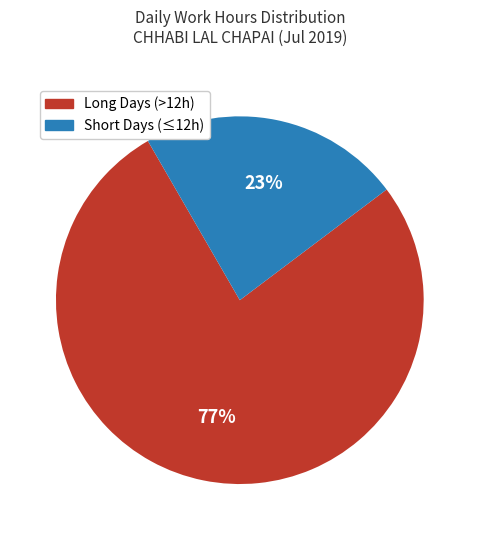

Does any single category account for the majority?

Yes